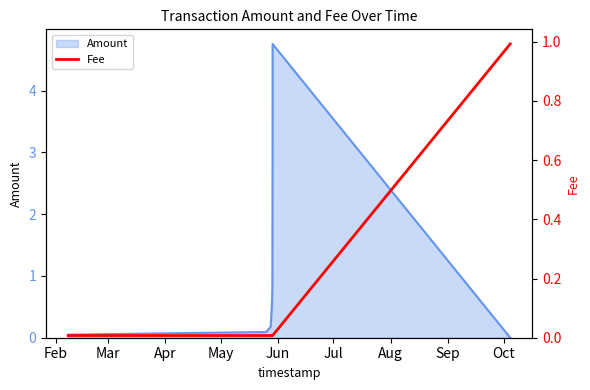

What is the sum of all values?

1.1